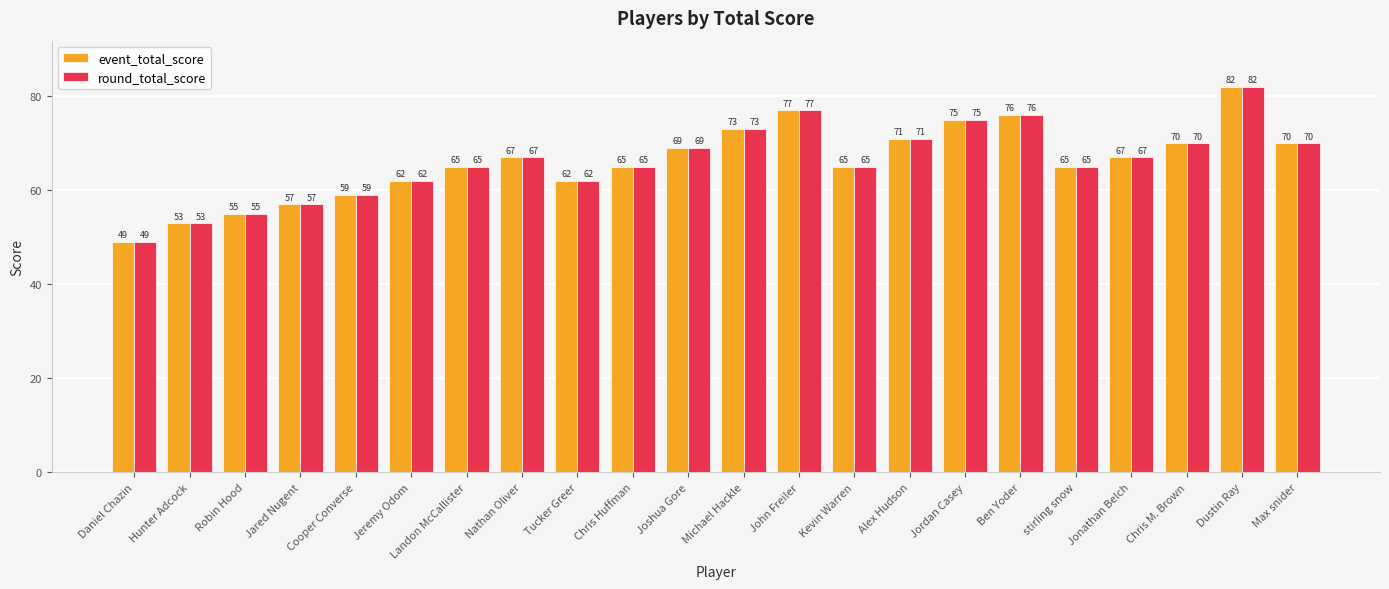

Reading right to left, what are all the values shown in this chart?

event_total_score: 70	82	70	67	65	76	75	71	65	77	73	69	65	62	67	65	62	59	57	55	53	49
round_total_score: 70	82	70	67	65	76	75	71	65	77	73	69	65	62	67	65	62	59	57	55	53	49